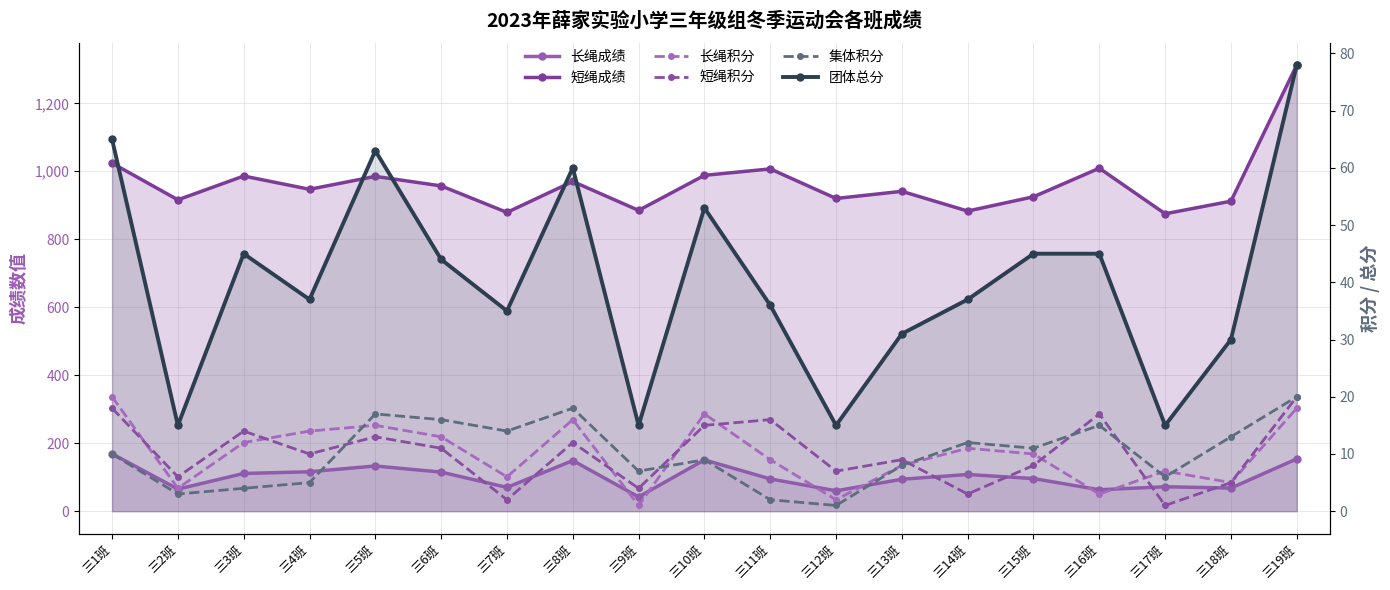

At which label does 短绳积分 reach its minimum?

三17班